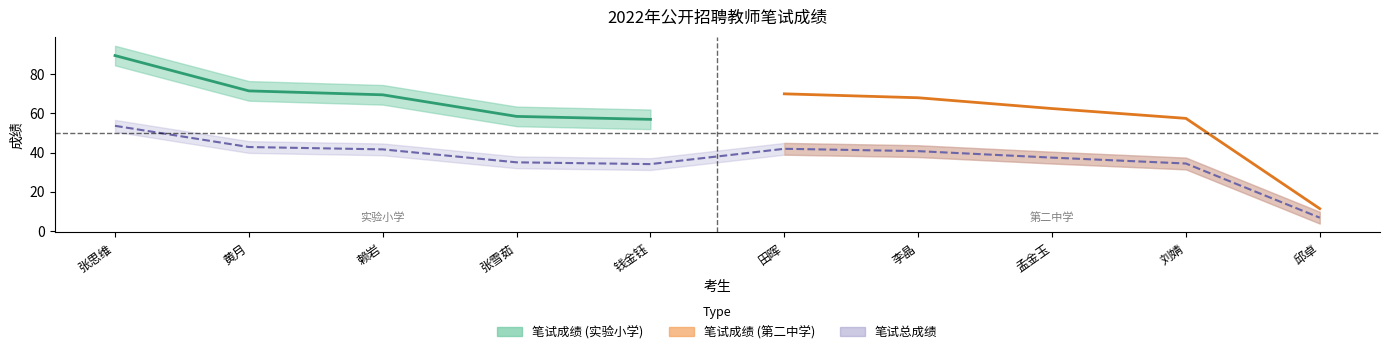

What is the label of the 4th point from the right?

李晶